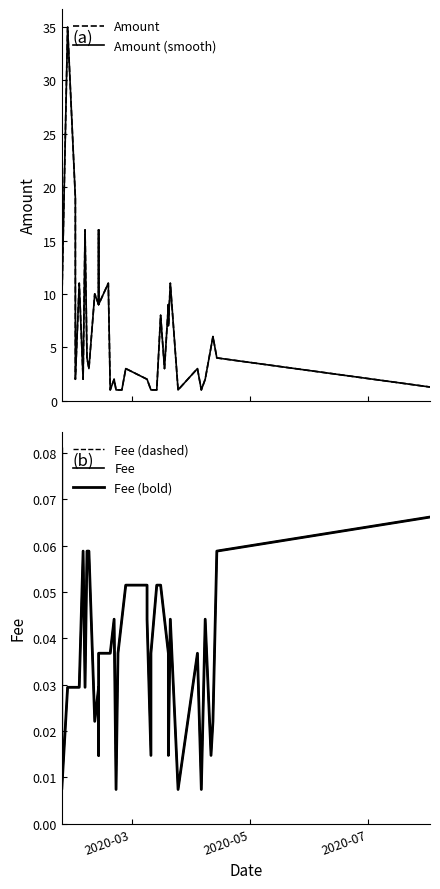

True or false: Fee (dashed) and Fee (bold) intersect in this chart.

False